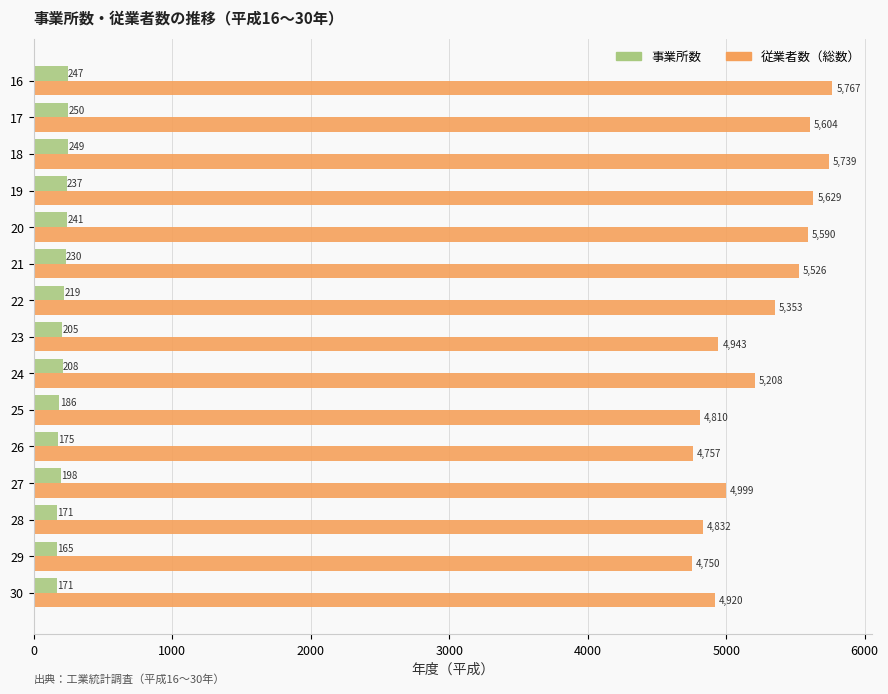

Is it true that 事業所数 equals 171 at 30?

True